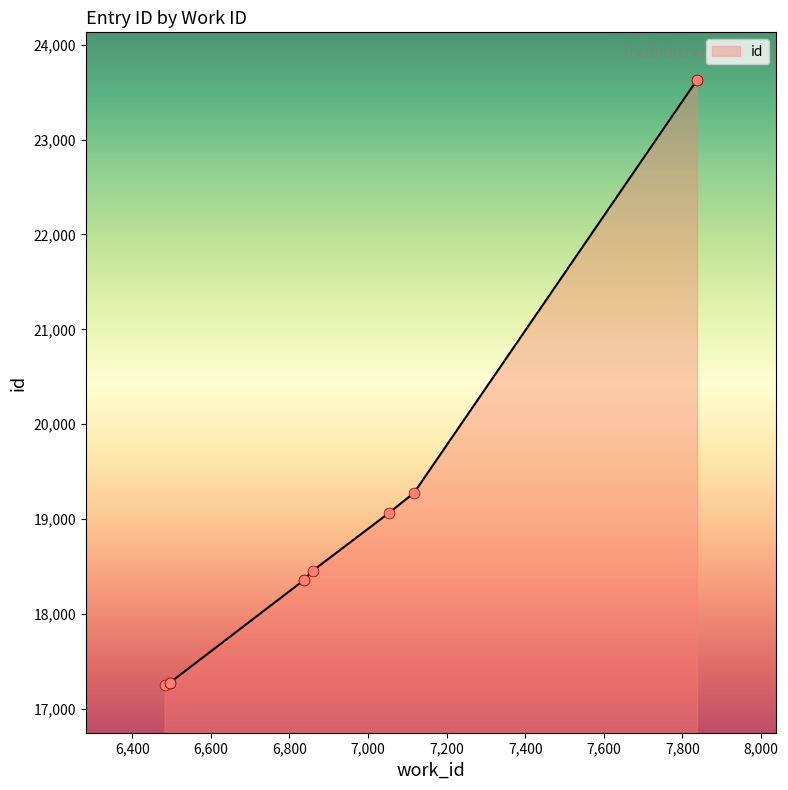

Between 7837 and 6836, which is larger?

7837